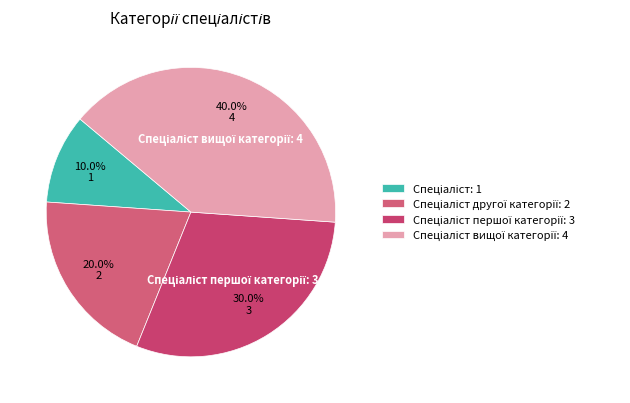

How many slices are in this pie chart?

4